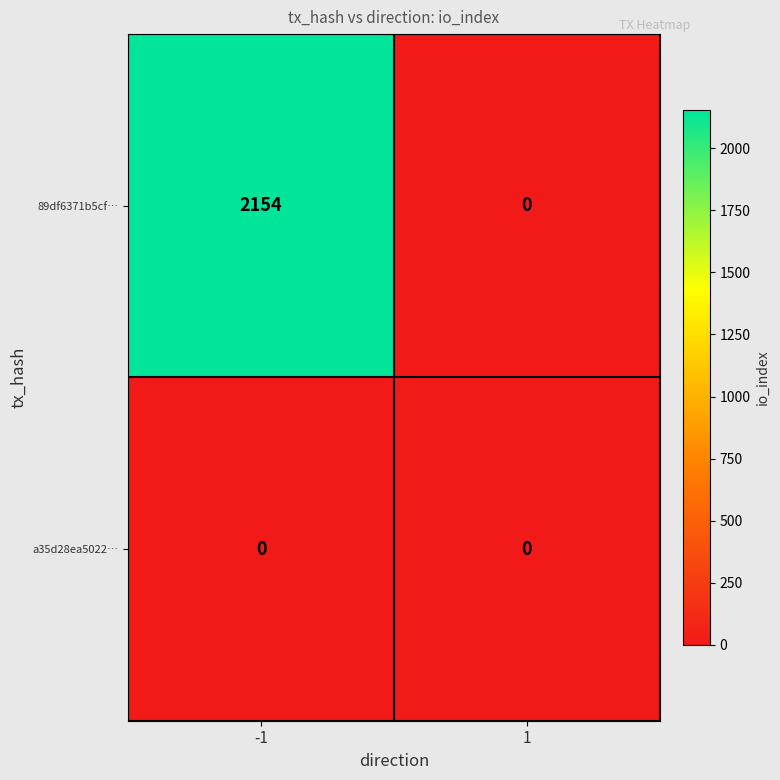

Is it true that 89df6371b5cf… equals 3406 at -1?

False